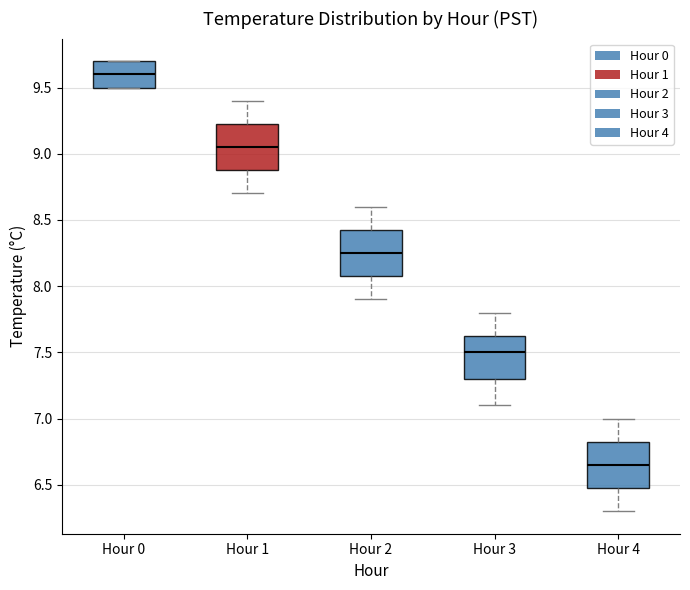

Reading left to right, transcribe this box plot: for each box, give where its median line is, the range the box spans, and where its two whiskers end, as read against the y-axis. The values are not printed on the chart, so give them approximately, as read against the axis.

Hour 0: median 9.60, box 9.50 to 9.70, whiskers 9.50 to 9.70
Hour 1: median 9.05, box 8.90 to 9.25, whiskers 8.70 to 9.40
Hour 2: median 8.25, box 8.10 to 8.45, whiskers 7.90 to 8.60
Hour 3: median 7.50, box 7.30 to 7.65, whiskers 7.10 to 7.80
Hour 4: median 6.65, box 6.50 to 6.85, whiskers 6.30 to 7.00